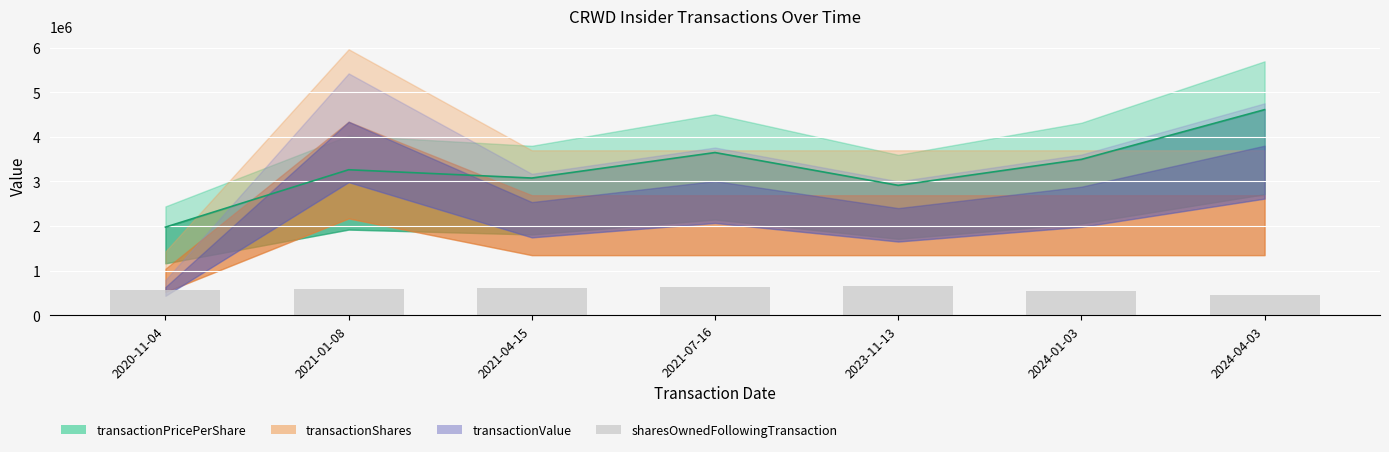

What is the difference between the maximum and second lowest values?

105770.6